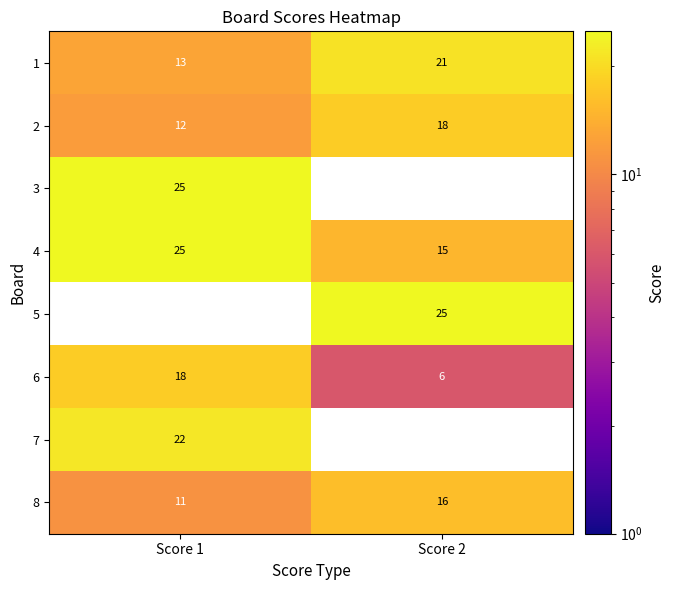

Which category has the highest value across all series?

Score 1